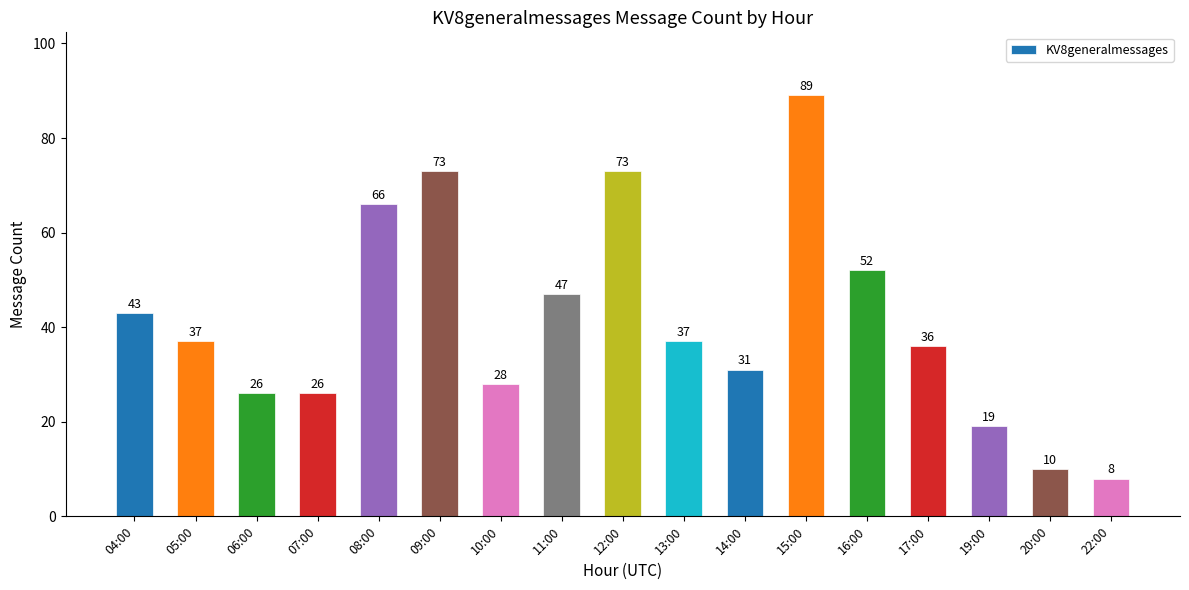

What is the maximum value shown in the chart?

89